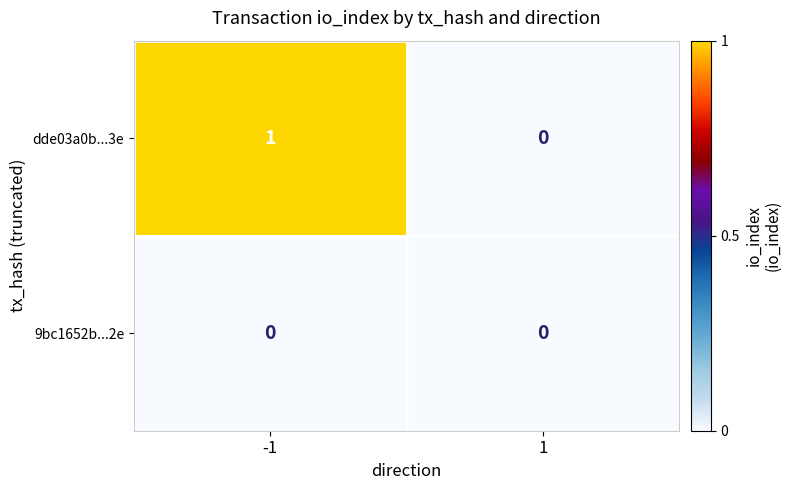

Which series changed the most between -1 and 1?

dde03a0b...3e